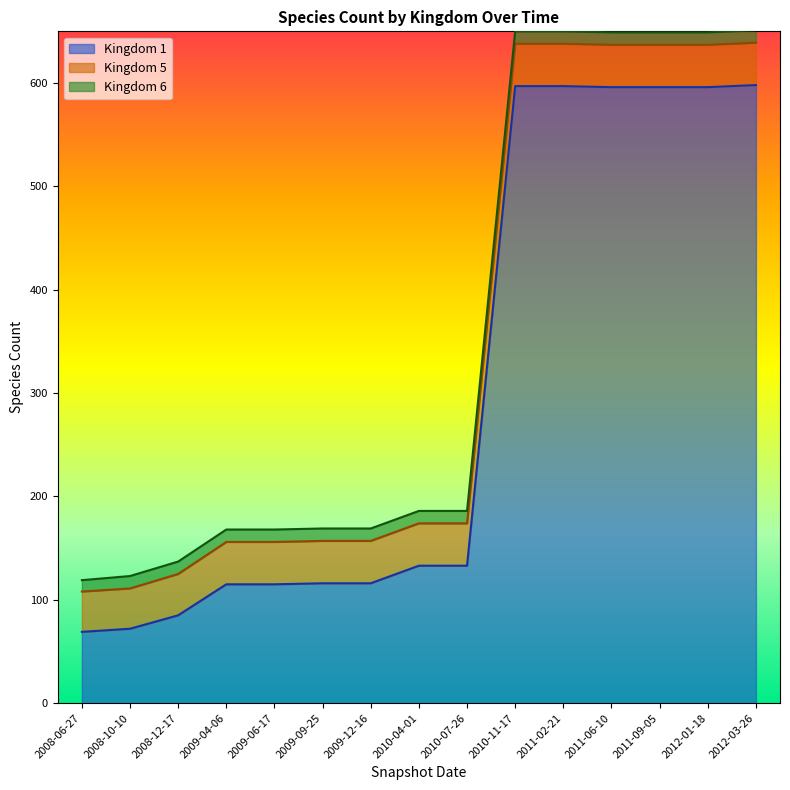

Reading right to left, what are all the values shown in this chart?

Kingdom 1: 598	596	596	596	597	597	133	133	116	116	115	115	85	72	69
Kingdom 5: 41	41	41	41	41	41	41	41	41	41	41	41	40	39	39
Kingdom 6: 12	12	12	12	12	12	12	12	12	12	12	12	12	12	11